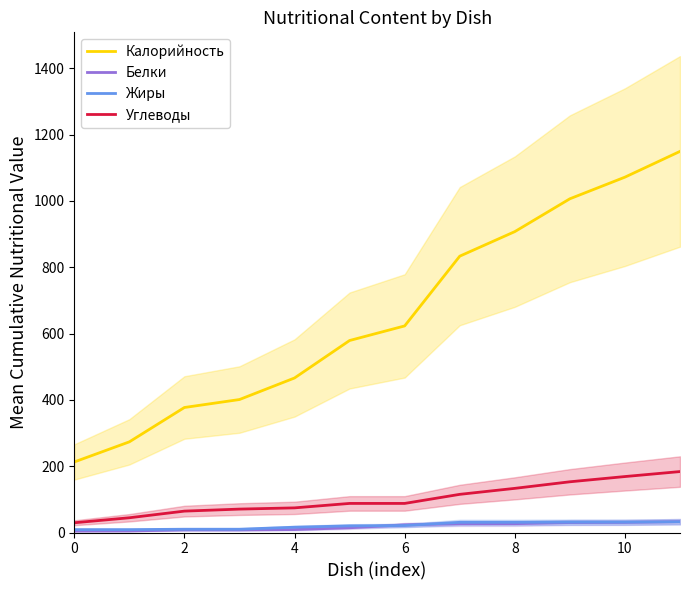

Is the value of Жиры at 10 greater than the value of Калорийность at 10?

No